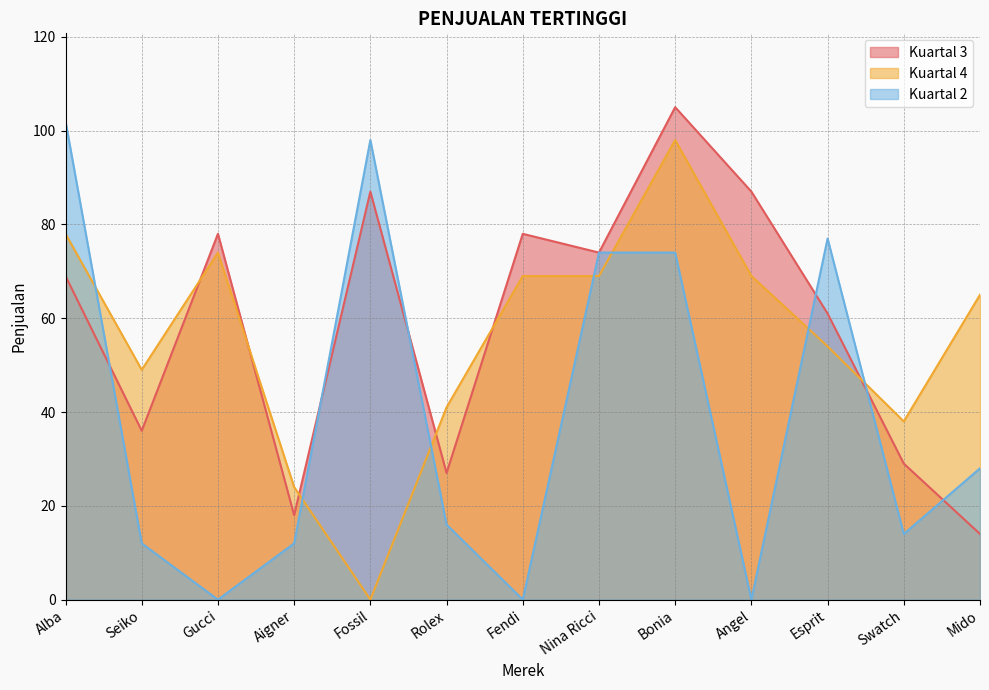

Reading right to left, extract all data points from this chart.

Kuartal 3: 14	29	61	87	105	74	78	27	87	18	78	36	69
Kuartal 4: 65	38	54	69	98	69	69	41	0	24	74	49	78
Kuartal 2: 28	14	77	0	74	74	0	16	98	12	0	12	102